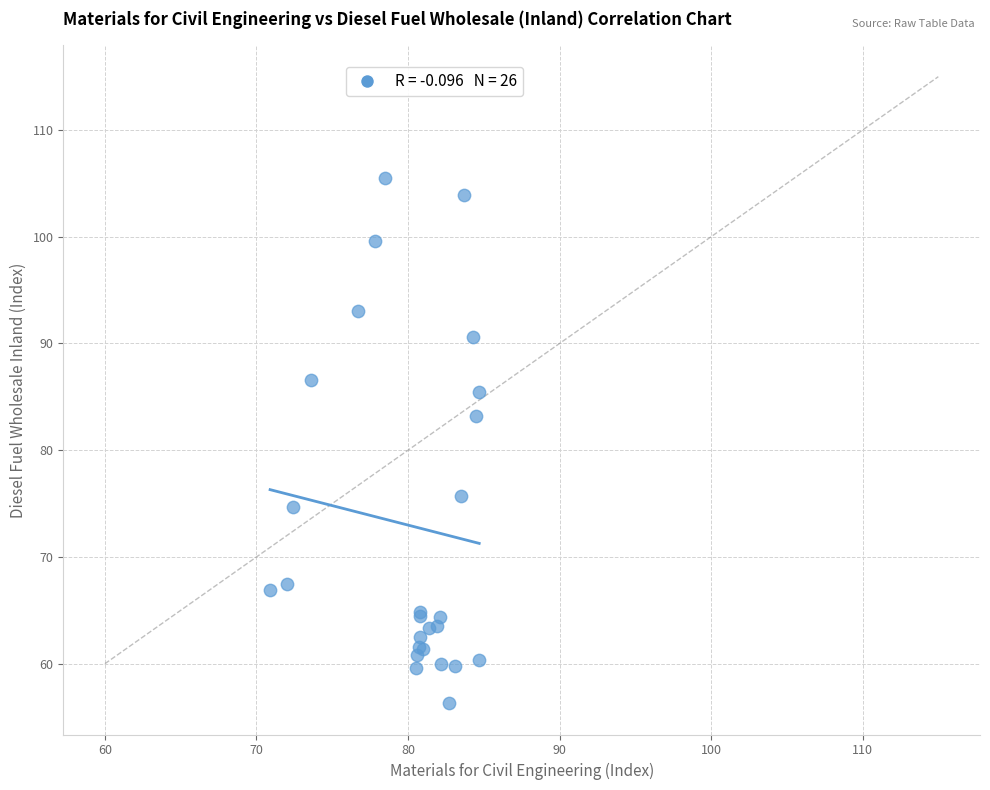

What Y value in the scatter plot is closest to 80?

83.2